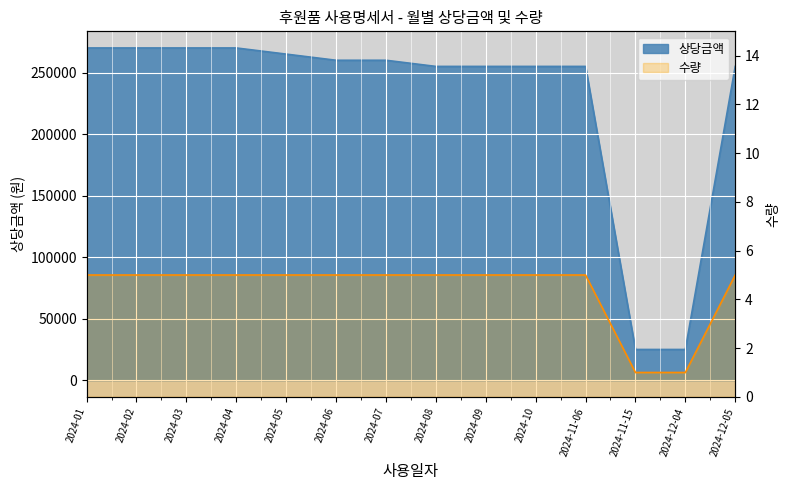

True or false: 수량 and 상당금액 cross at least once.

False